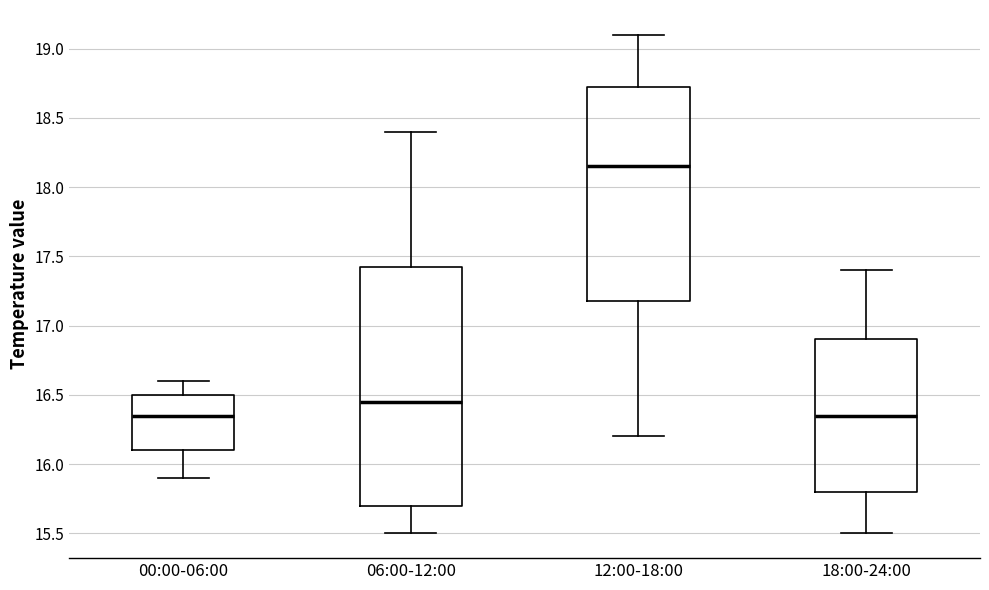

Which box's median line is the highest?

12:00-18:00